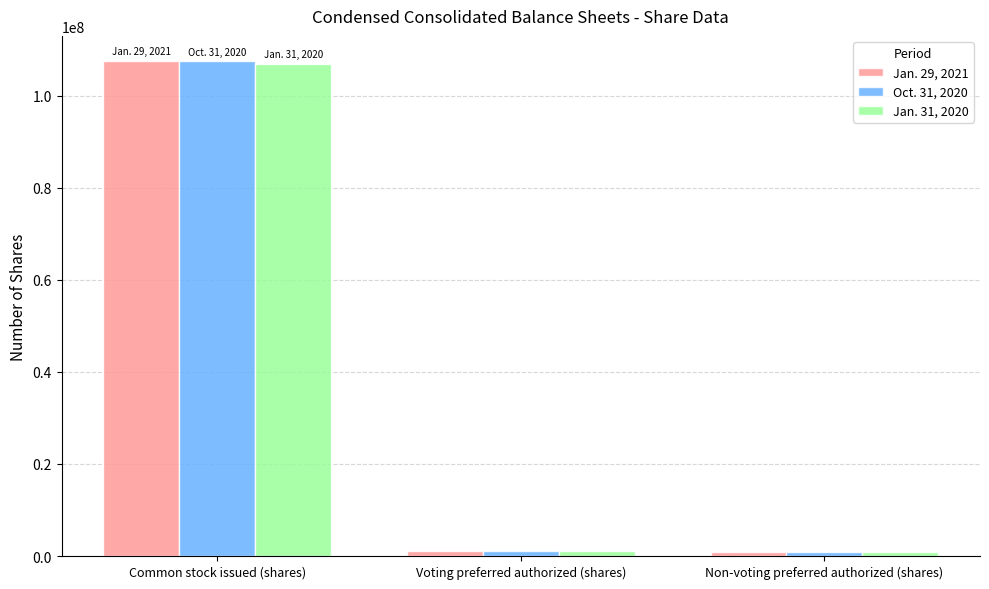

Is it true that Oct. 31, 2020 equals 140859008 at Common stock issued (shares)?

False